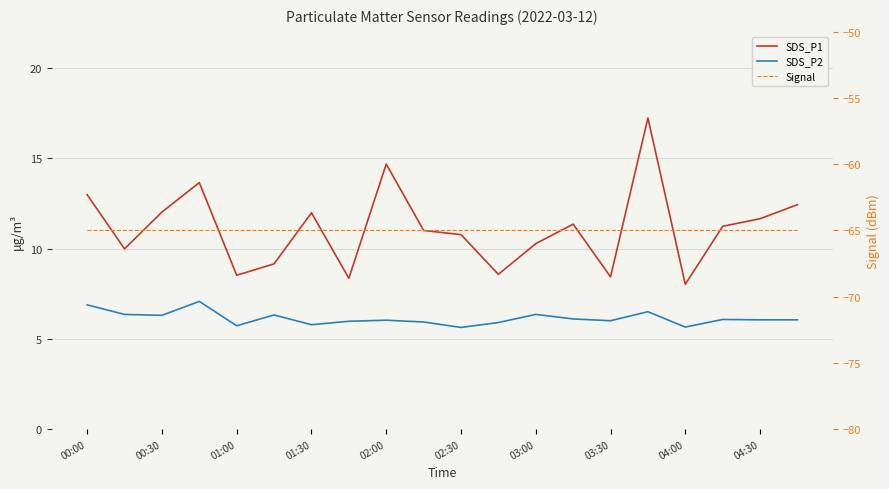

What is the approximate value of SDS_P1 at 13?

11.3